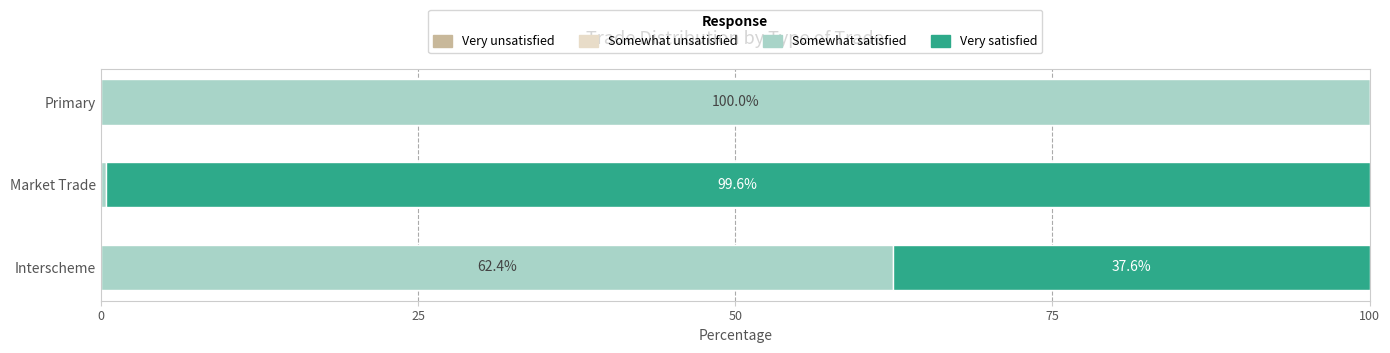

What is the total value across all series at Market Trade?

100.0